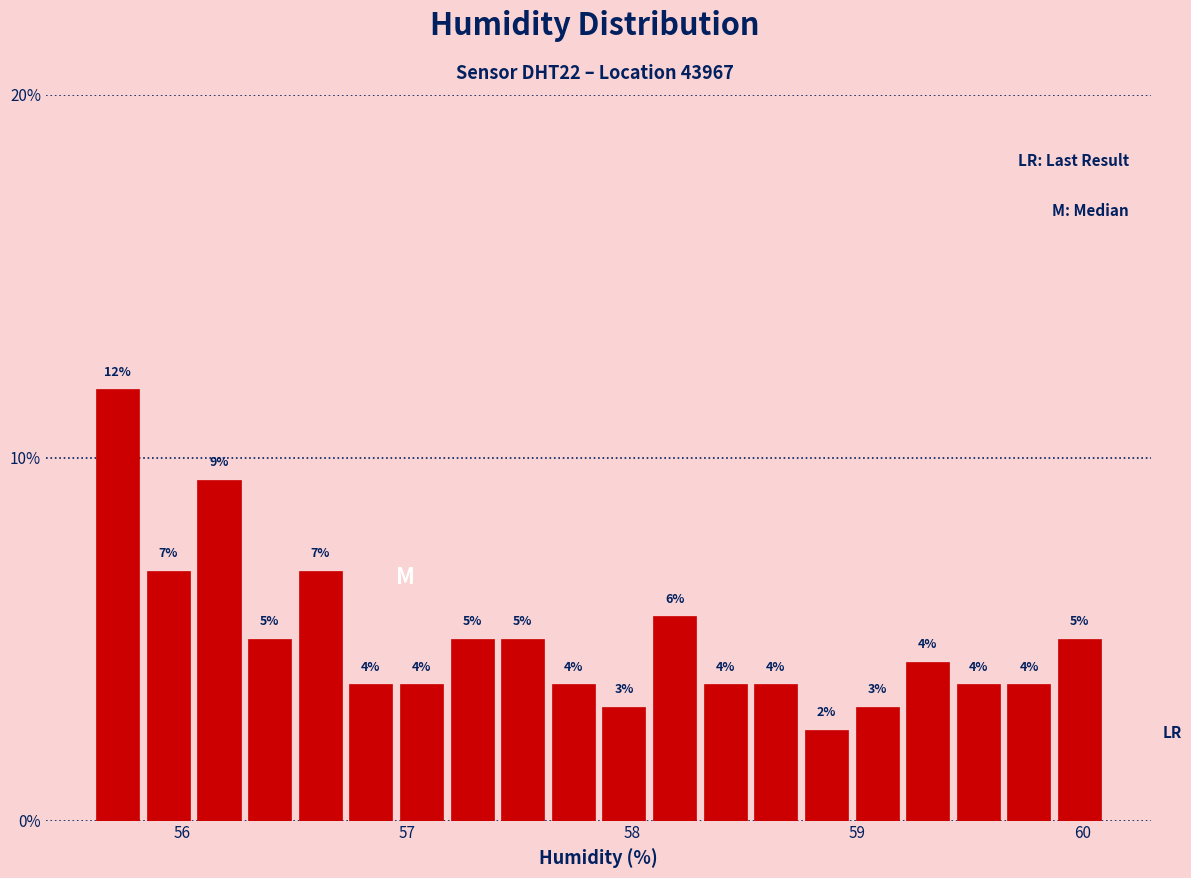

Around what value on the x-axis is the tallest bar? Give the approximate position of its centre, as read against the axis.

55.7